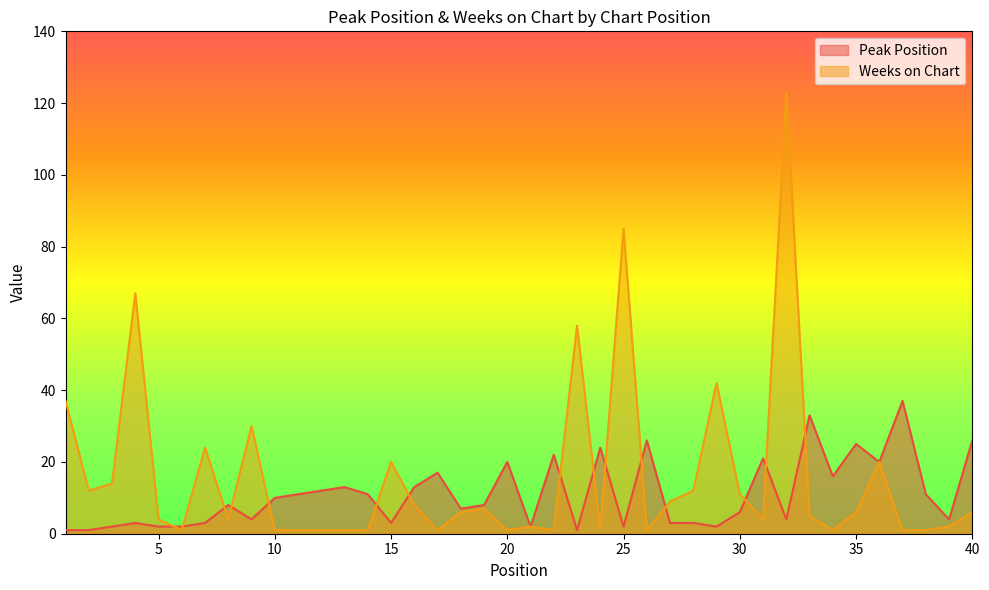

What is the difference between the Peak Position values at 31 and 10?

11